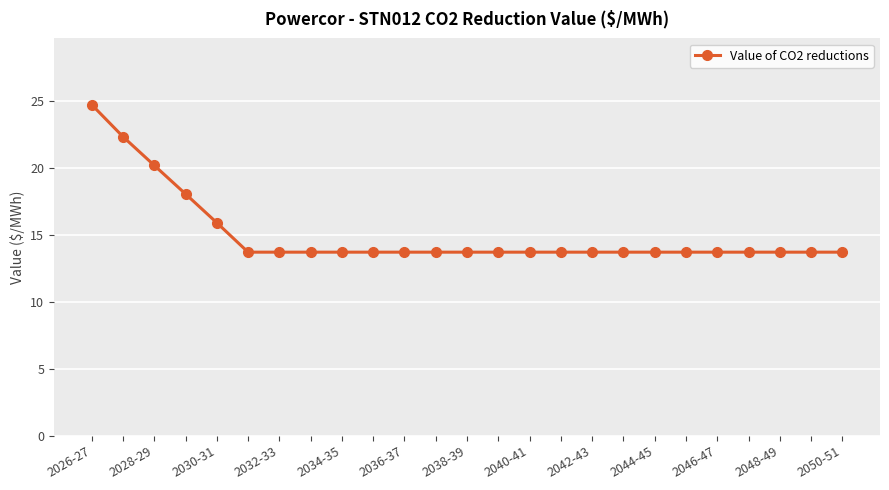

What is the difference between the maximum and minimum values?

11.0